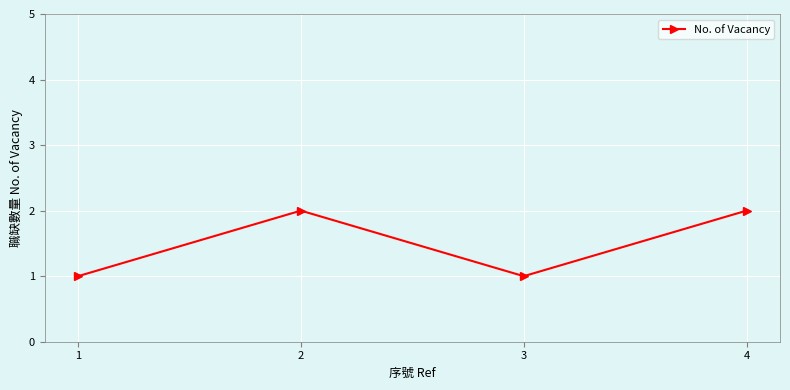

What is the value of the 3rd point from the left?

1